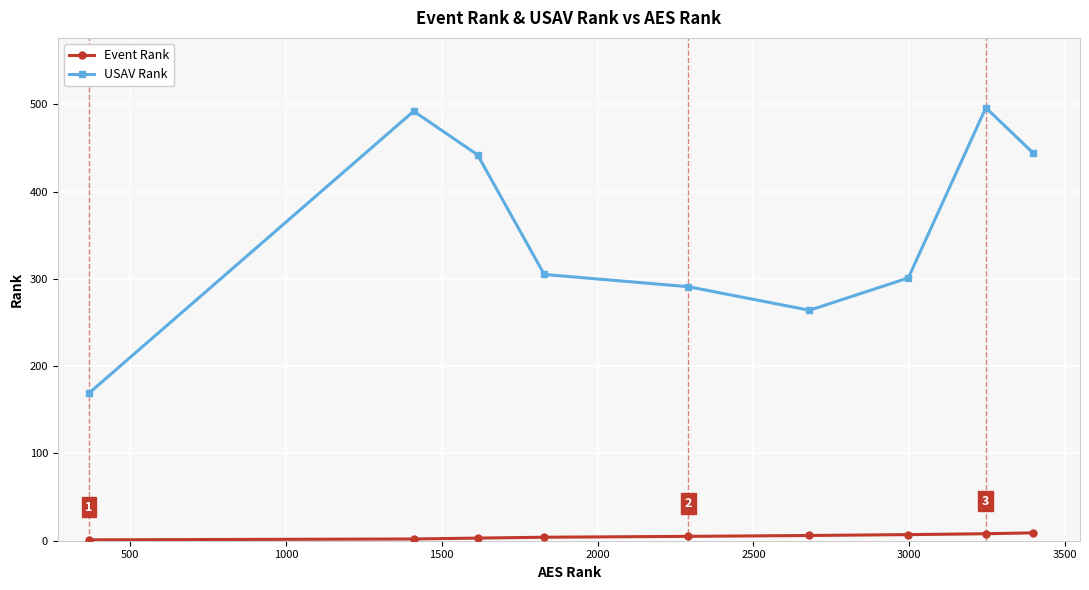

How many lines are shown in the chart?

2